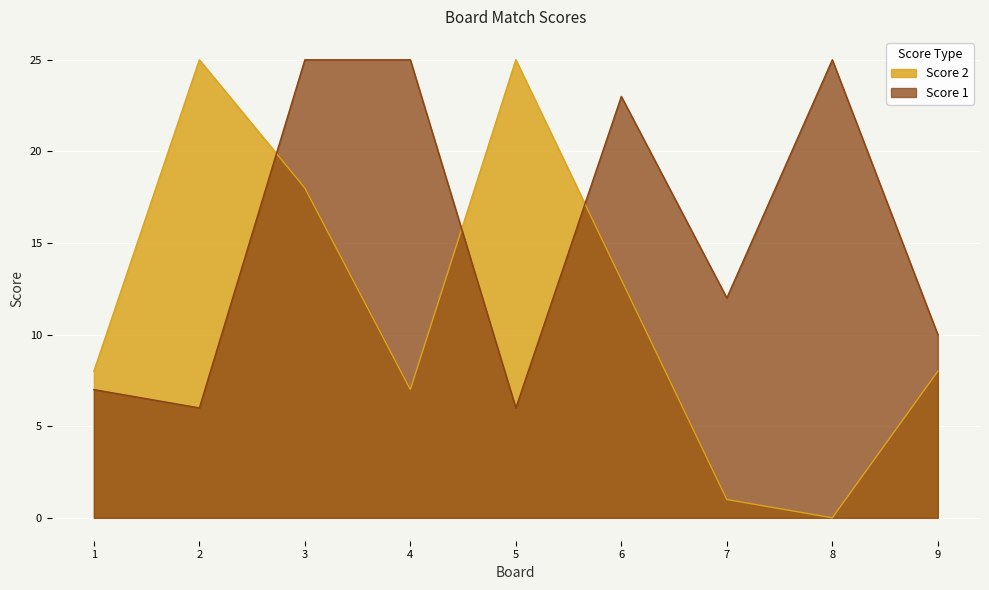

Reading left to right, transcribe all the data shown in this chart.

Score 1: 1=7	2=6	3=25	4=25	5=6	6=23	7=12	8=25	9=10
Score 2: 1=8	2=25	3=18	4=7	5=25	6=13	7=1	8=0	9=8